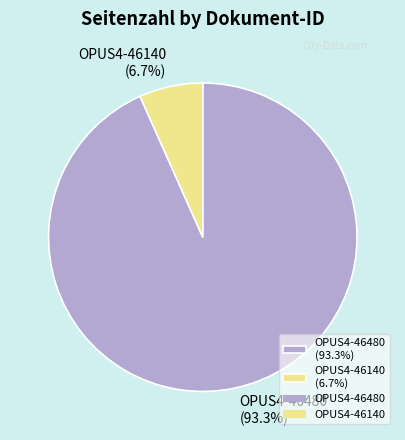

What is the total percentage of OPUS4-46140 and OPUS4-46480?

100.0%